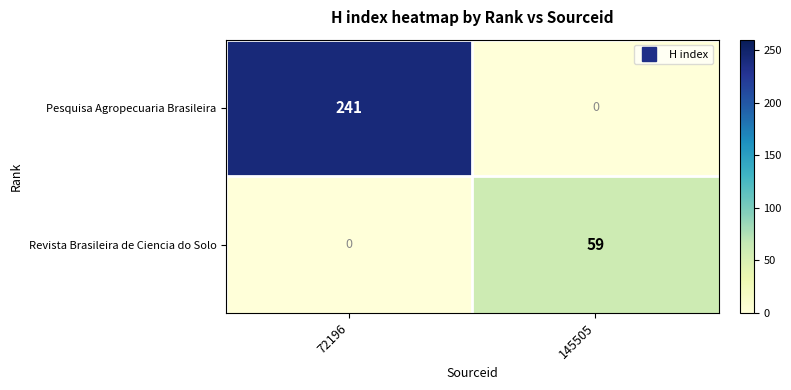

What is the approximate value of Pesquisa Agropecuaria Brasileira at 72196?

241